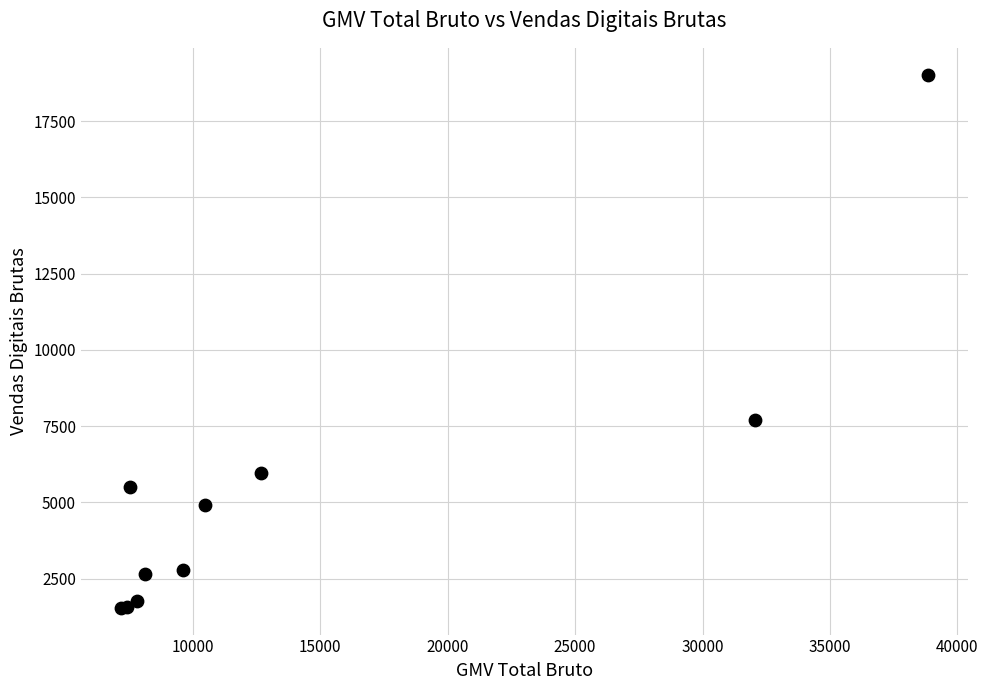

What Y value in the scatter plot is closest to 10285?

7689.4